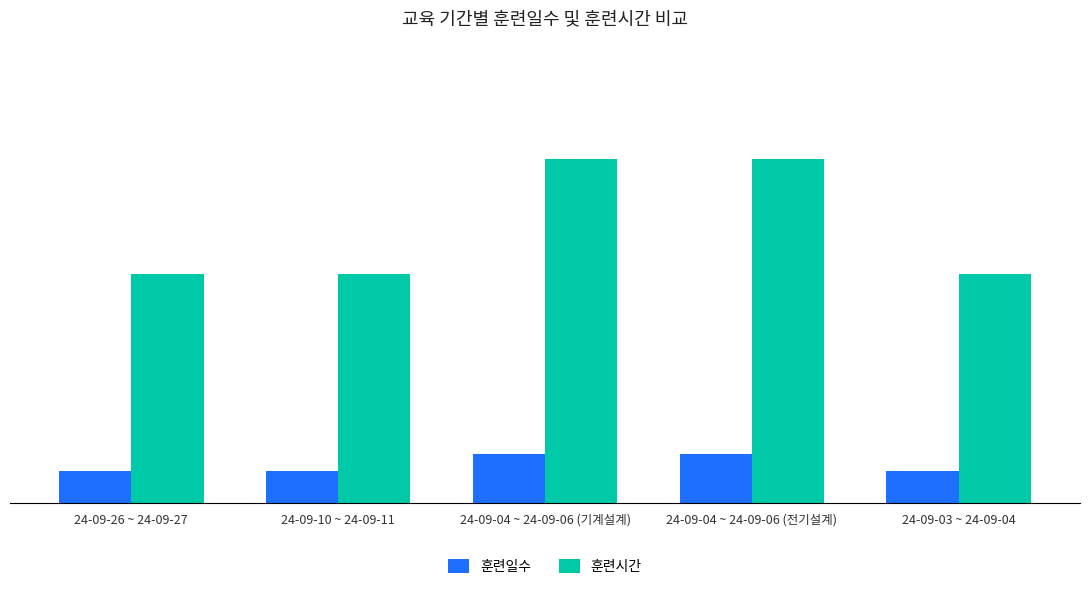

List the series in order of their overall mean, highest first.

훈련시간, 훈련일수